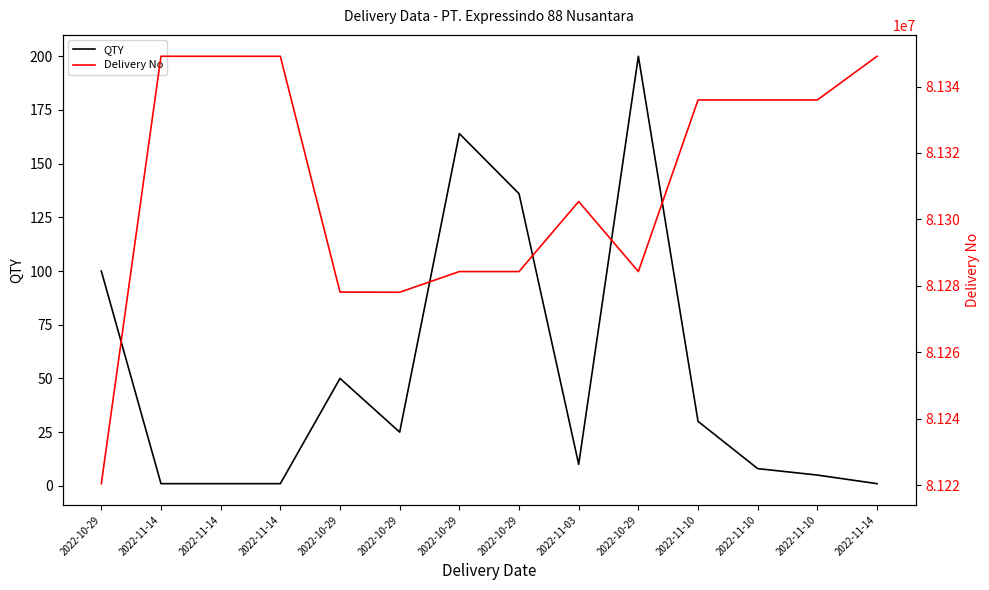

List the series in order of their peak value, highest first.

Delivery No, QTY